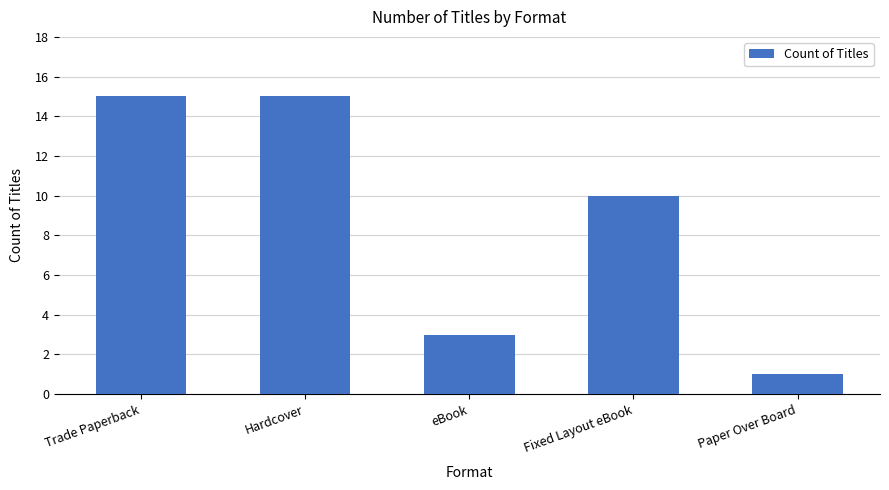

At which label does the data first exceed 10?

Trade Paperback